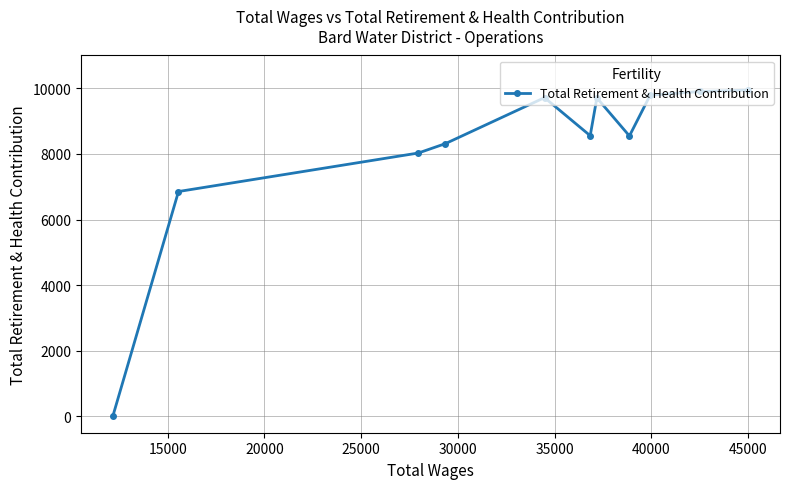

What is the greatest value displayed?

9944